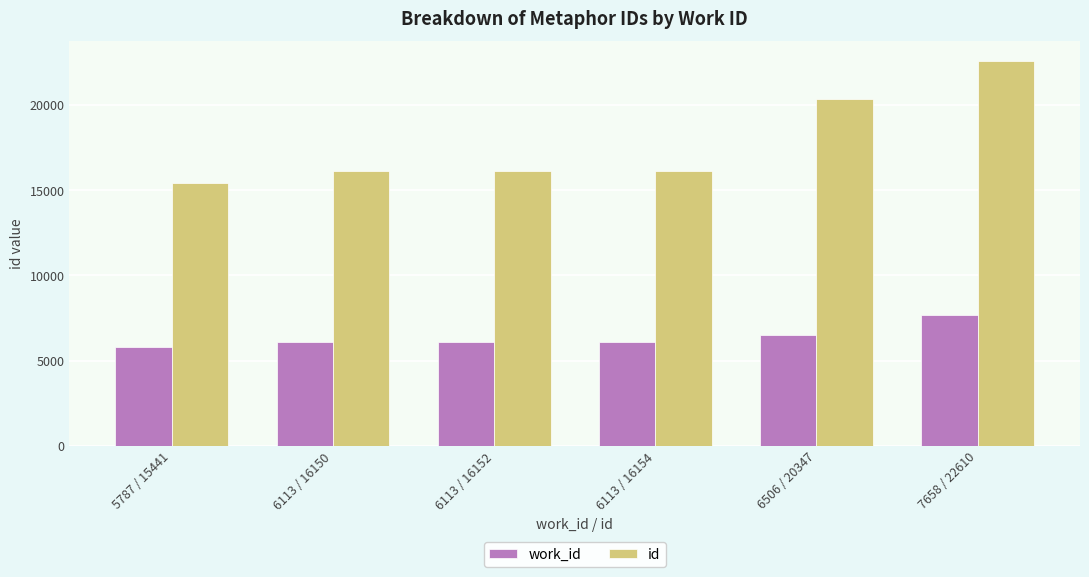

What is the average value of the id series?

17809